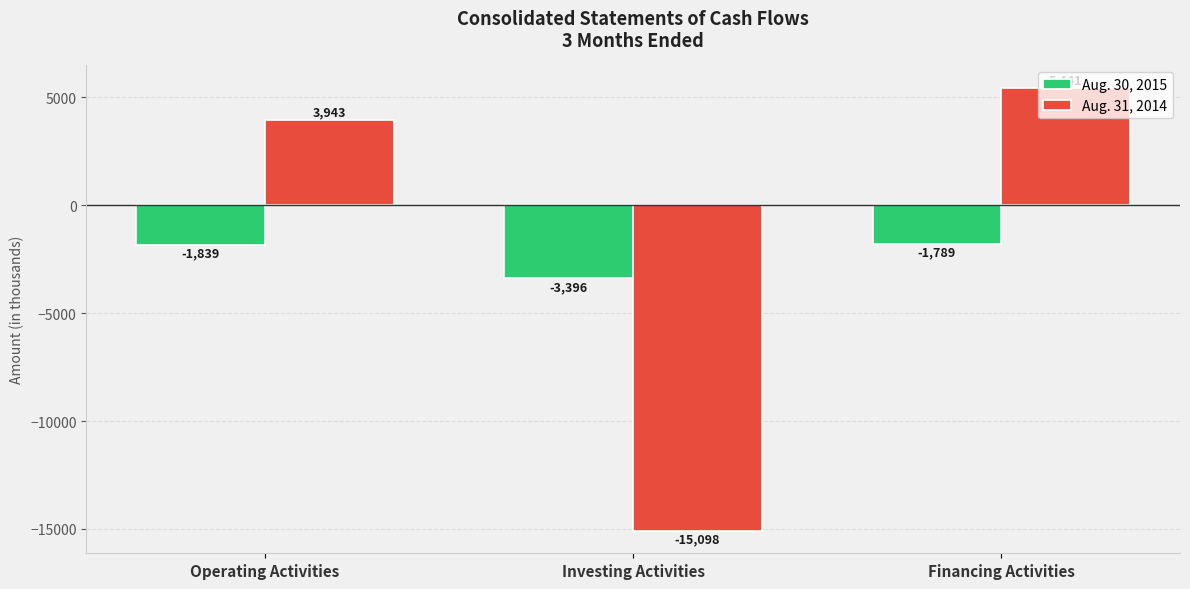

What is the total value across all series at Financing Activities?

3652